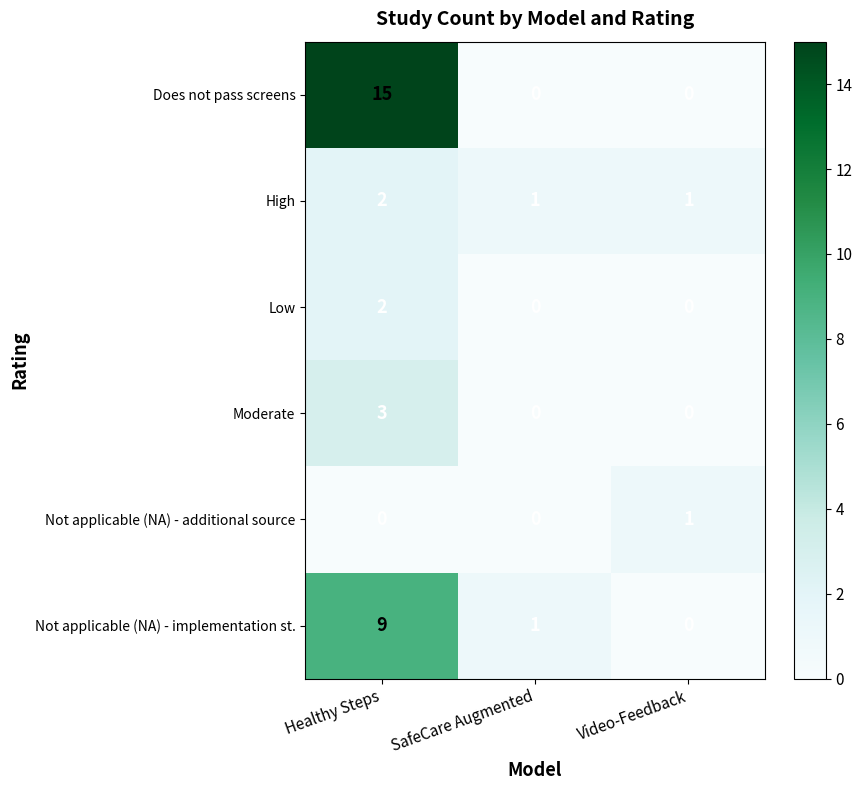

How many data points does each series have?

3